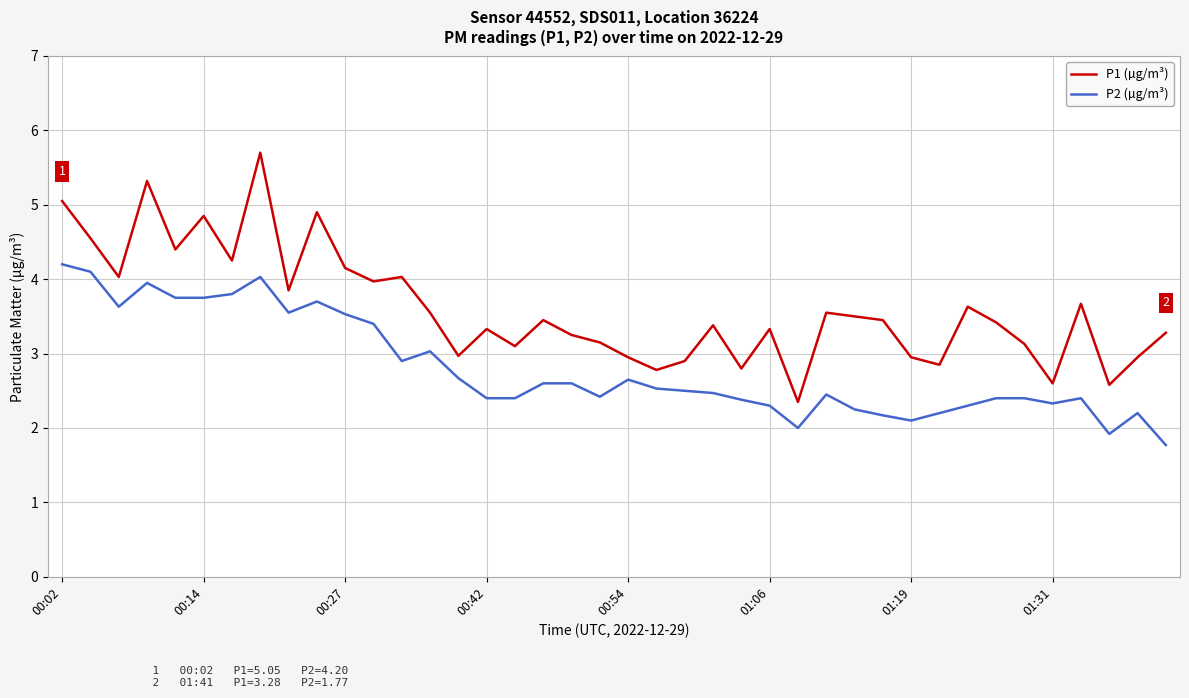

What is the greatest value displayed?

5.7